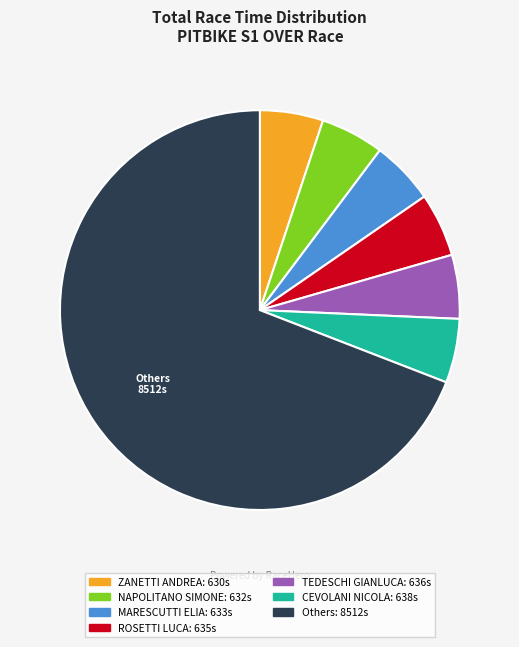

How many segments does this pie chart have?

7